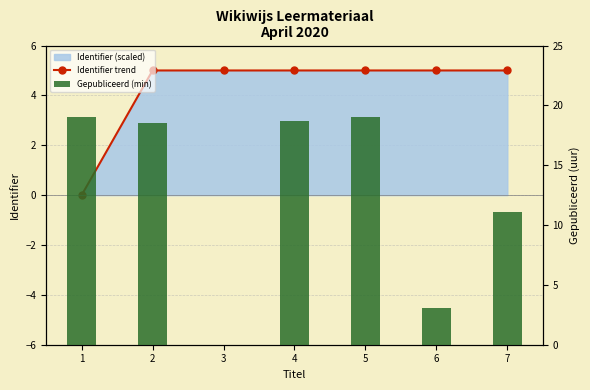

Reading right to left, extract all data points from this chart.

Identifier trend: 7=5.0	6=5.0	5=5.0	4=5.0	3=5.0	2=5.0	1=0.0
Gepubliceerd (min): 7=11.1	6=3.0	5=19.0	4=18.7	3=0.0	2=18.5	1=19.0